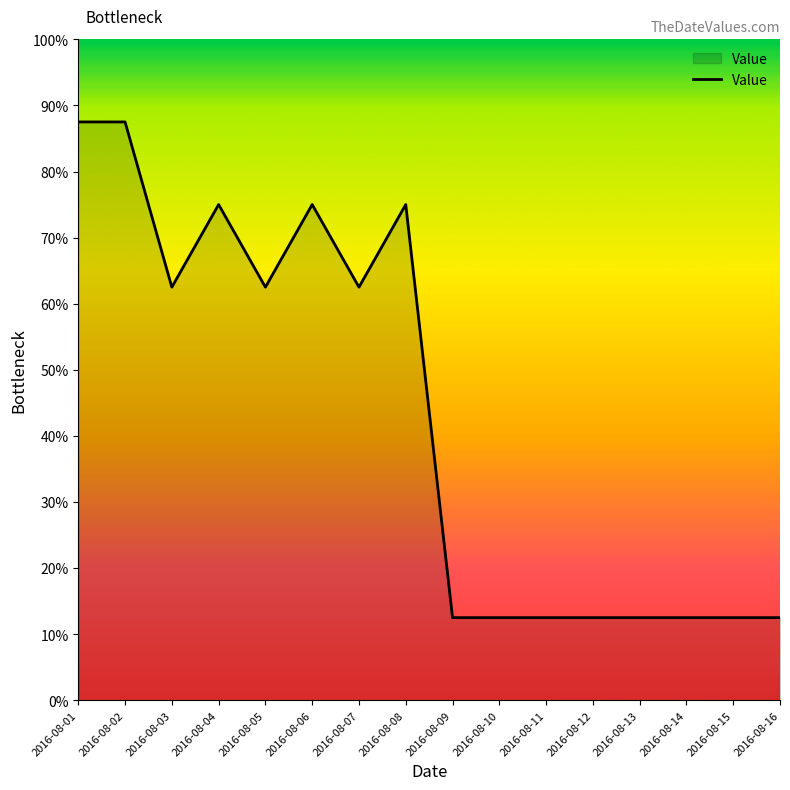

Which has a higher value, 2016-08-04 or 2016-08-01?

2016-08-01